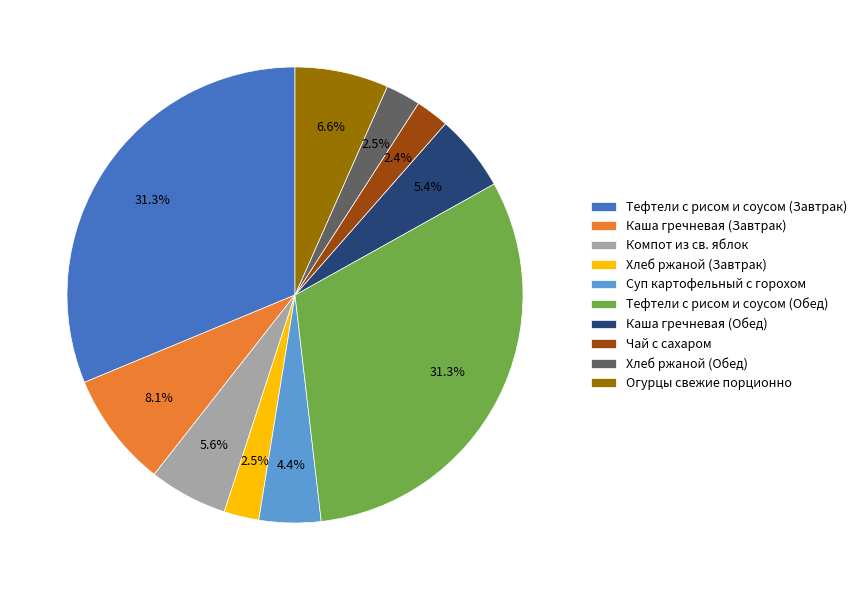

Is the sum of Каша гречневая (Обед) and Каша гречневая (Завтрак) greater than half?

No